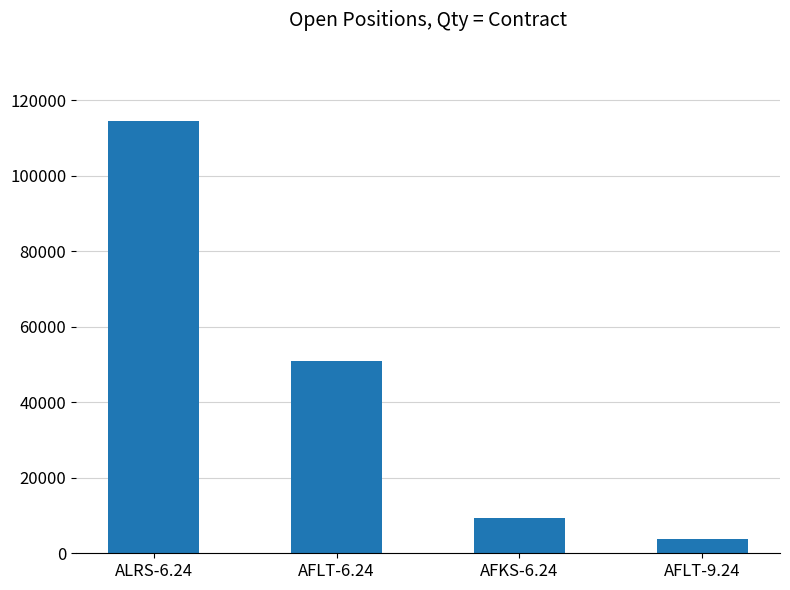

At which label does the data first exceed 50974?

ALRS-6.24